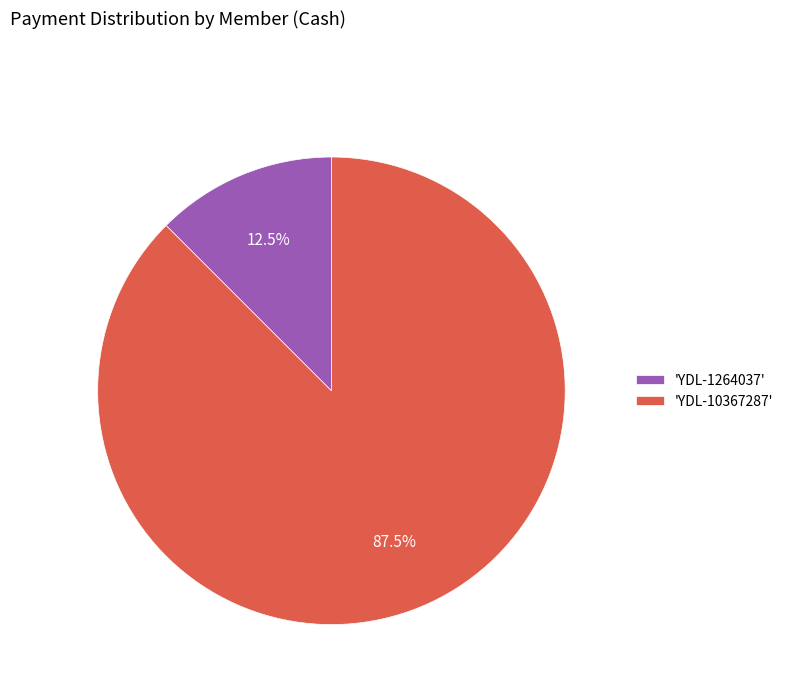

Is the sum of 'YDL-1264037' and 'YDL-10367287' greater than half?

Yes